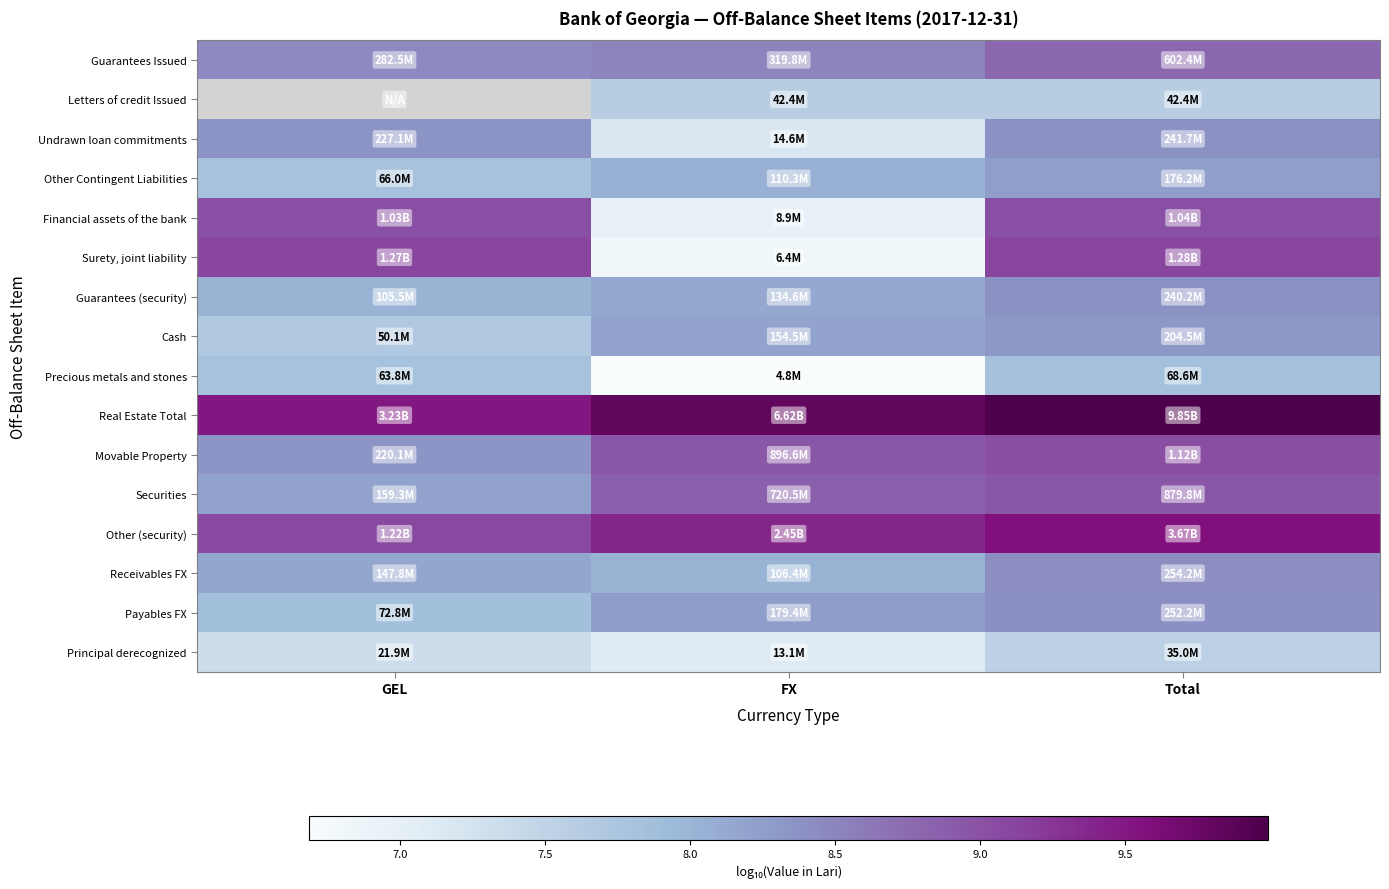

Rank the series at GEL from lowest to highest value.

Other Contingent Liabilities, Guarantees (security), Guarantees Issued, Letters of credit Issued, Principal derecognized, Cash, Precious metals and stones, Payables FX, Receivables FX, Securities, Movable Property, Undrawn loan commitments, Financial assets of the bank, Other (security), Surety, joint liability, Real Estate Total